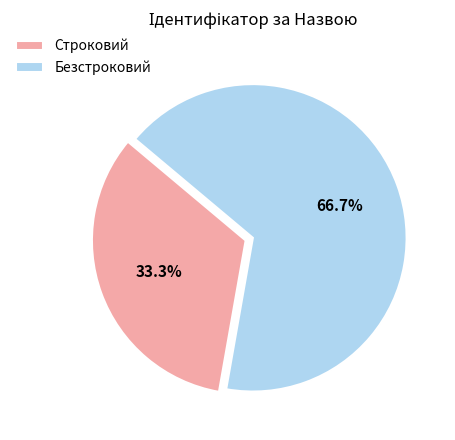

Between Безстроковий and Строковий, which is larger?

Безстроковий